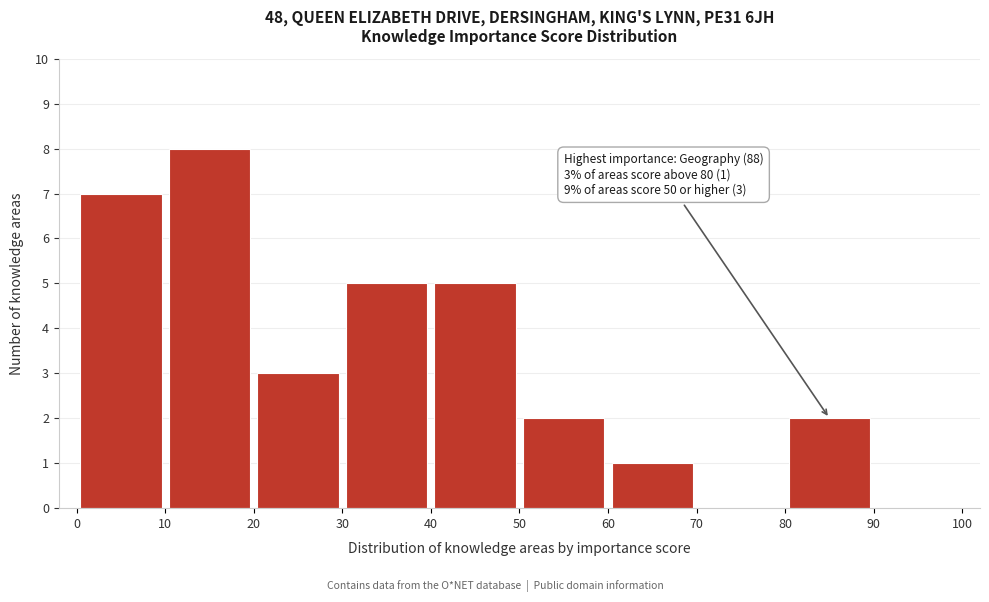

Which range on the x-axis has the tallest bar?

10 to 20